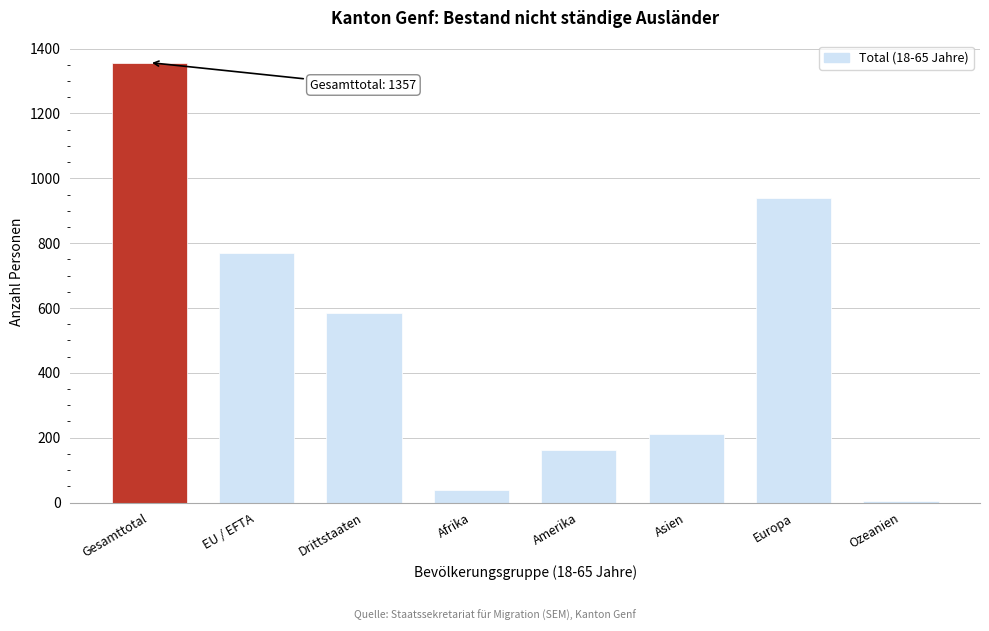

Reading right to left, list all the values displayed in this chart.

Ozeanien=4	Europa=939	Asien=212	Amerika=163	Afrika=39	Drittstaaten=586	EU / EFTA=771	Gesamttotal=1357